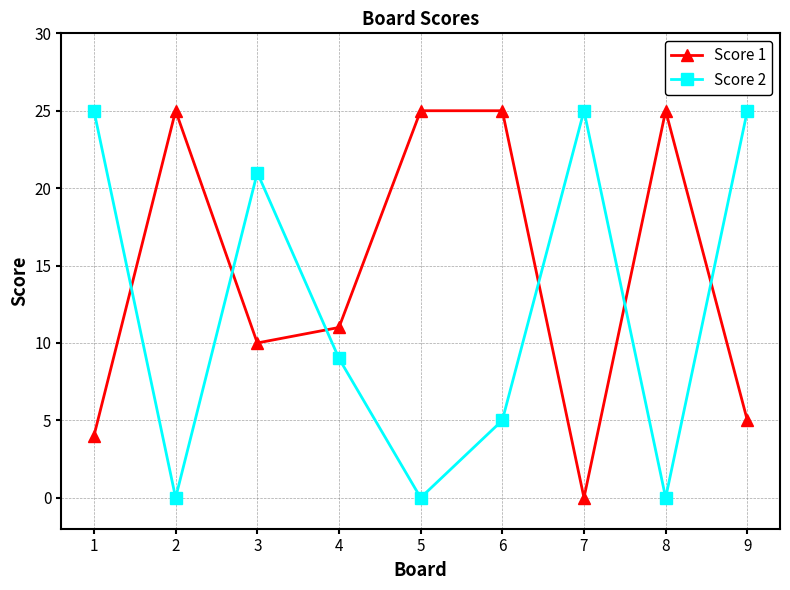

How many data points in Score 2 are less than 9?

4